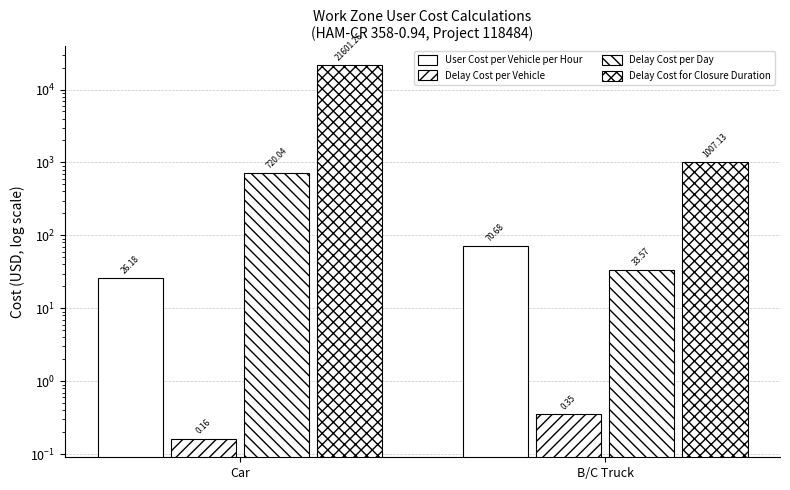

What position from the right is B/C Truck?

1